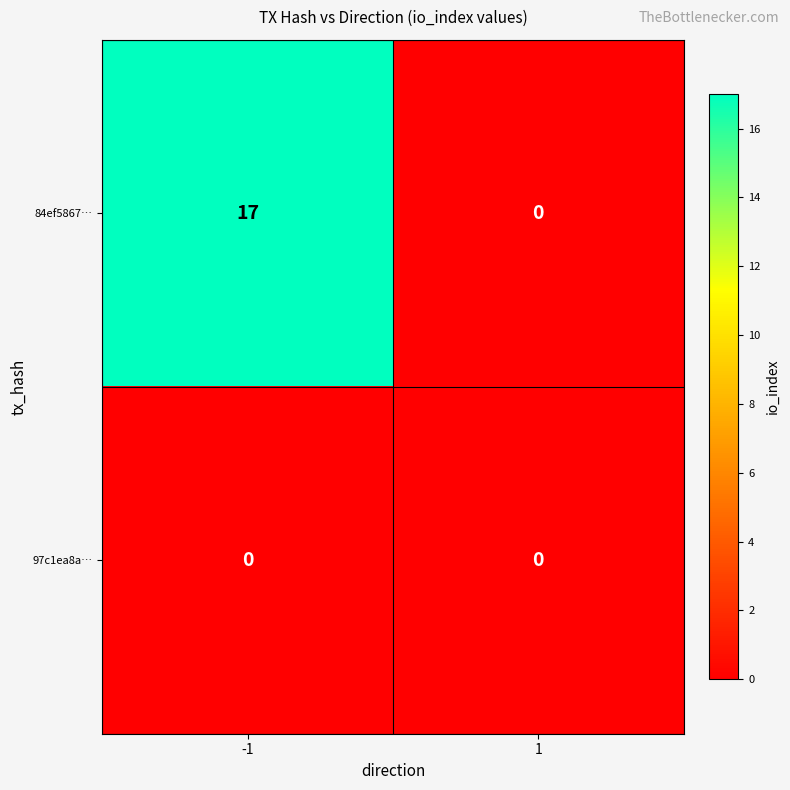

Reading right to left, transcribe all the data shown in this chart.

84ef5867…: 1=0	-1=17
97c1ea8a…: 1=0	-1=0